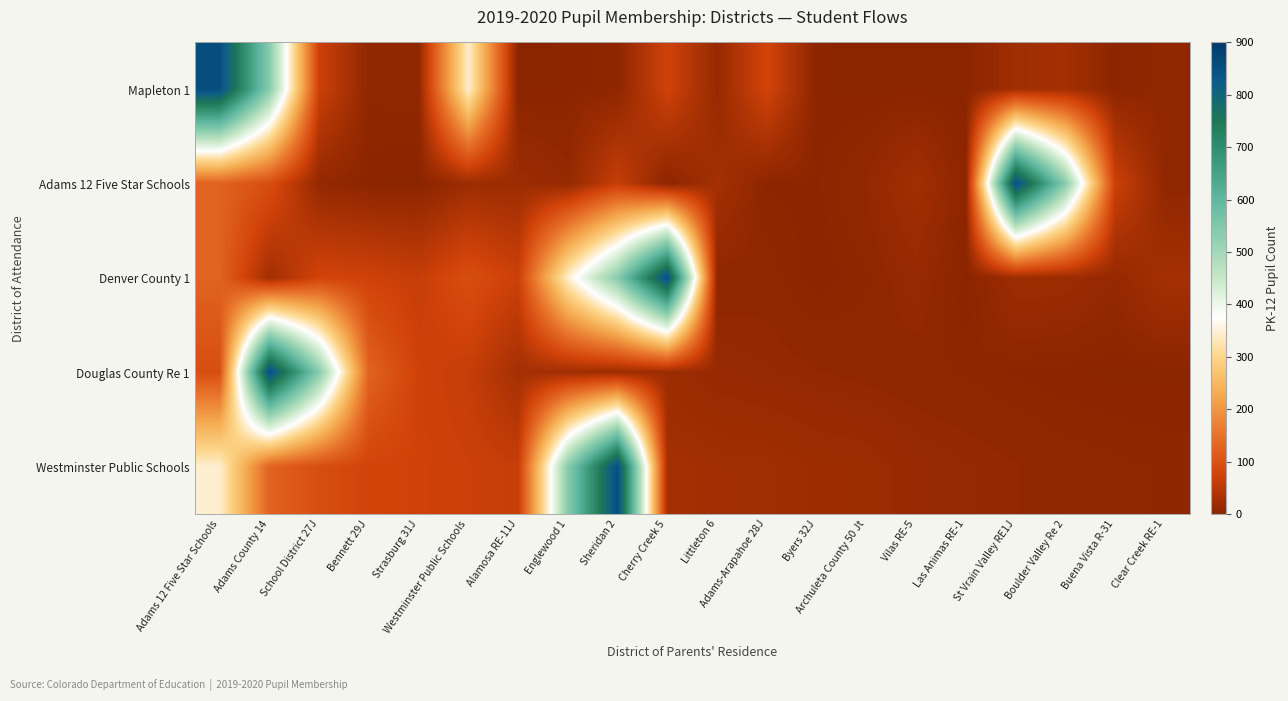

At which category is the sum across all series the highest?

Adams County 14